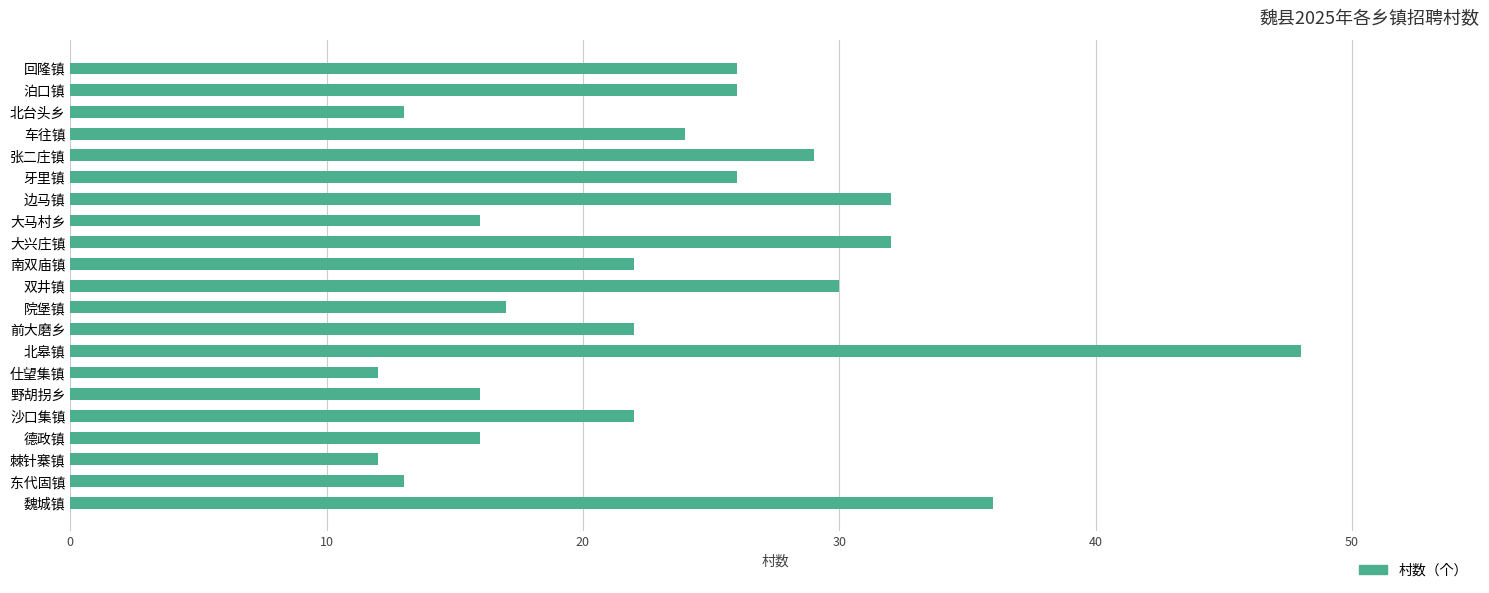

Reading bottom to top, transcribe all the data shown in this chart.

魏城镇=36	东代固镇=13	棘针寨镇=12	德政镇=16	沙口集镇=22	野胡拐乡=16	仕望集镇=12	北皋镇=48	前大磨乡=22	院堡镇=17	双井镇=30	南双庙镇=22	大兴庄镇=32	大马村乡=16	边马镇=32	牙里镇=26	张二庄镇=29	车往镇=24	北台头乡=13	泊口镇=26	回隆镇=26